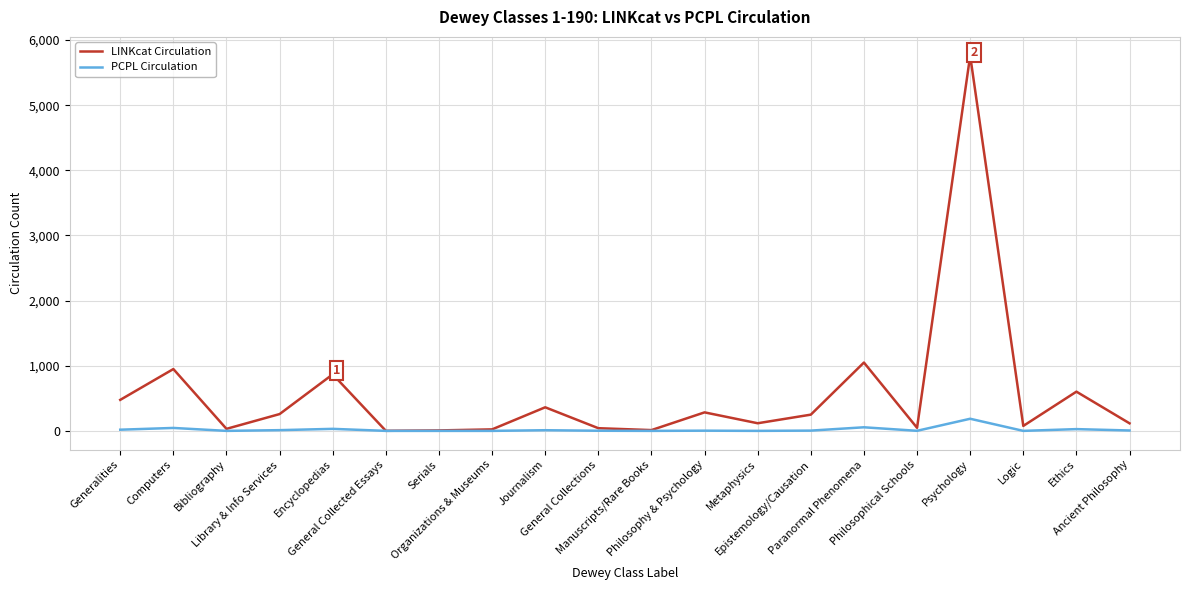

What position from the left is Bibliography?

3